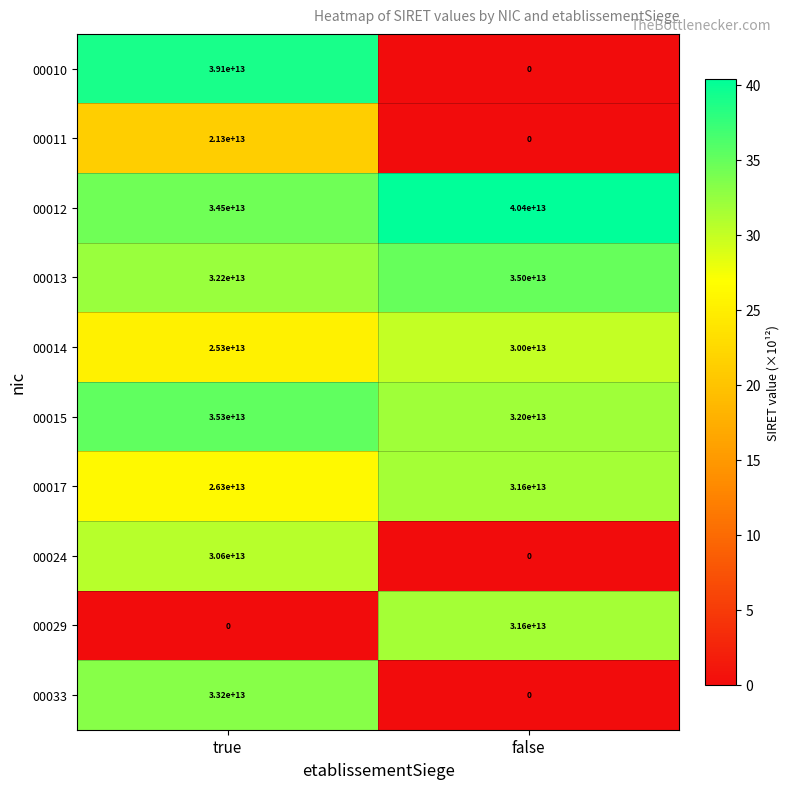

Which category has the lowest value in the 00029 series?

true